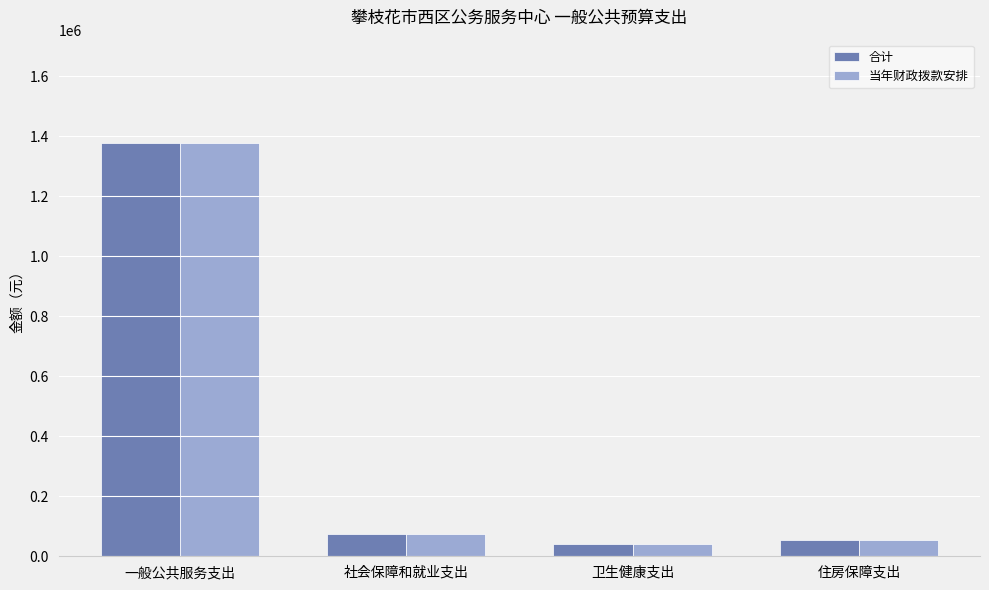

At how many categories does at least one series exceed 908977?

1